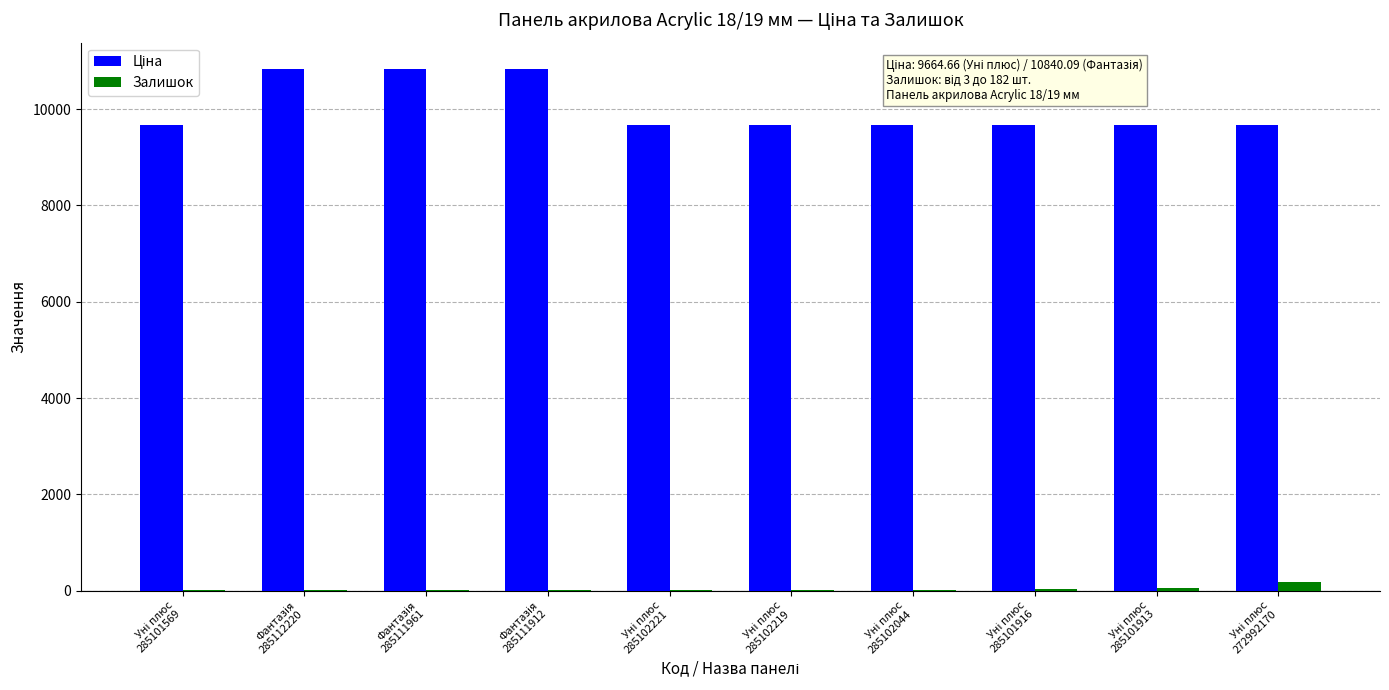

What is the sum of all Залишок values?

363.0